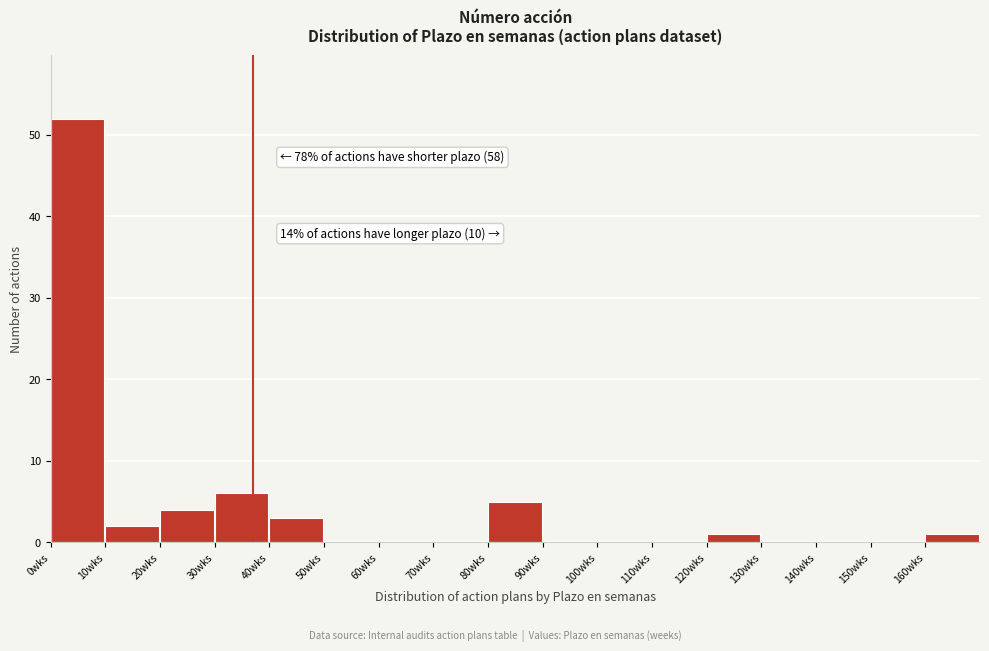

Over which range of the x-axis is the bar tallest?

0 to 10